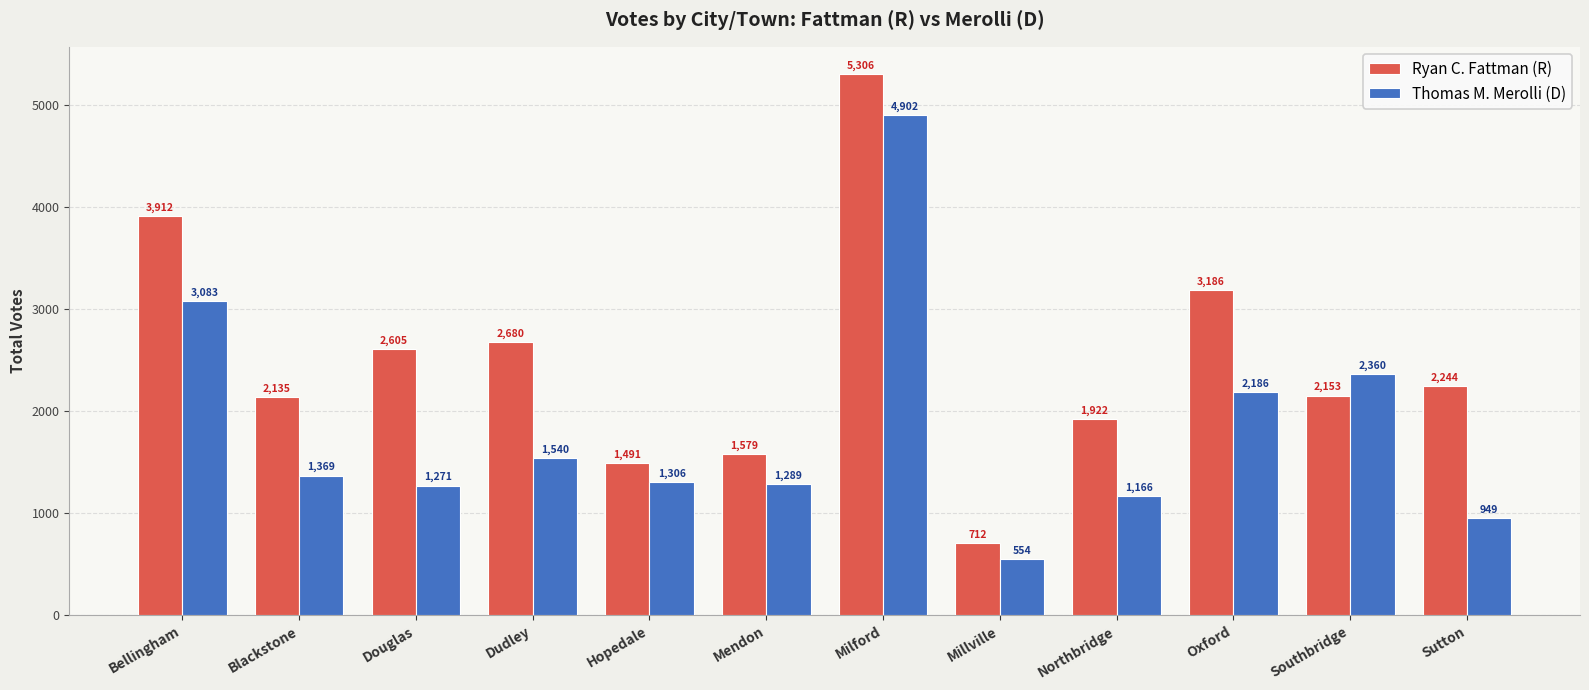

What is the difference between the Ryan C. Fattman (R) values at Bellingham and Mendon?

2333